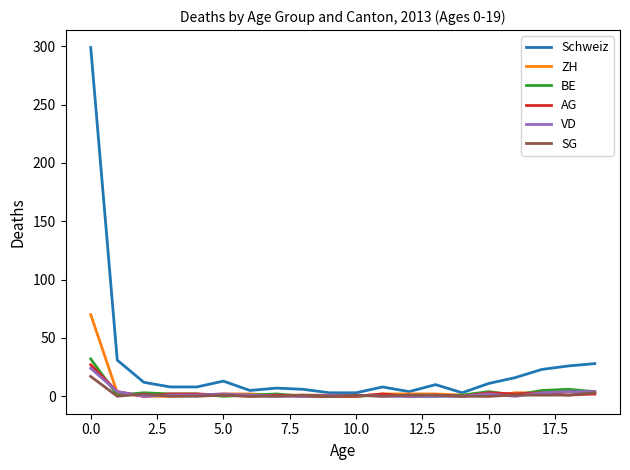

What is the maximum value shown in the chart?

299